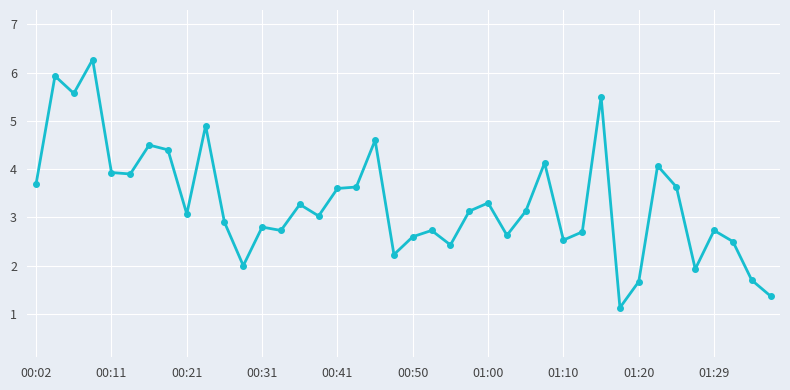

What is the difference between the second highest and minimum values?

4.8